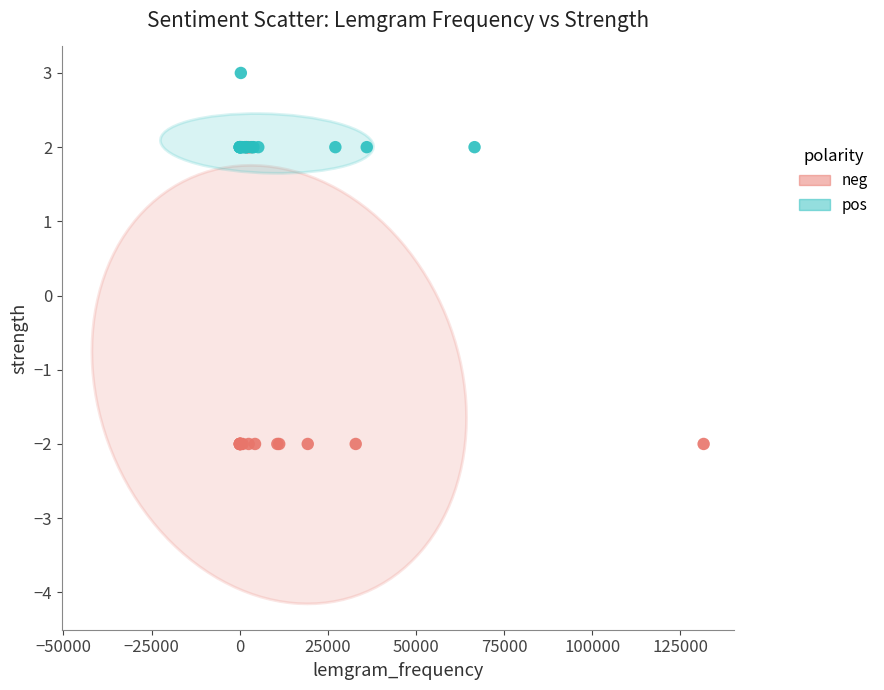

Which series reaches the minimum Y coordinate?

neg